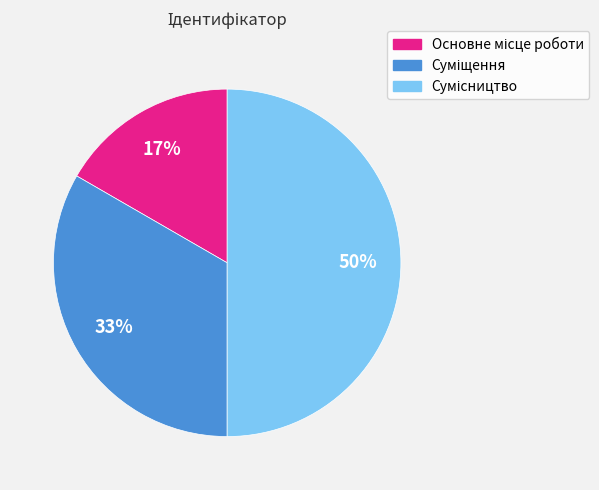

To the nearest percent, what is the difference between the largest and smallest slice percentages?

33%